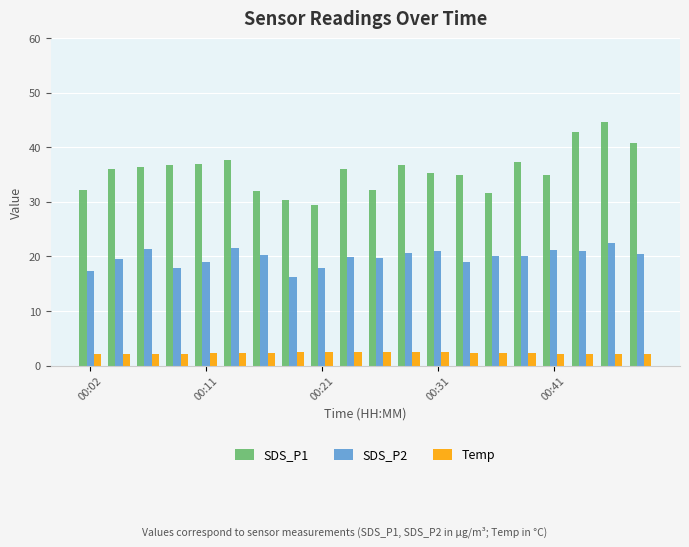

Rank the series by their average value, from highest to lowest.

SDS_P1, SDS_P2, Temp